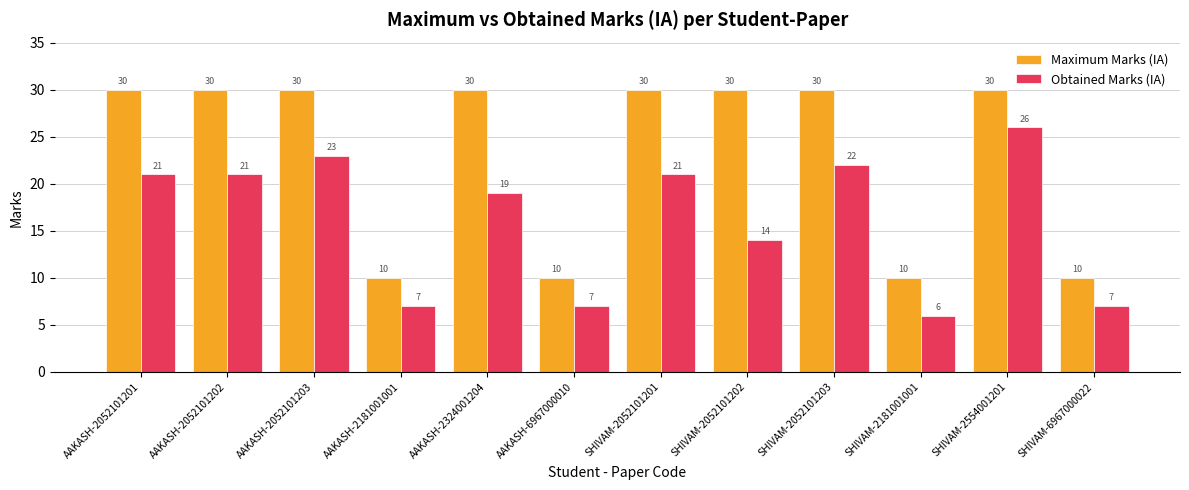

Does the chart contain stacked bars?

No